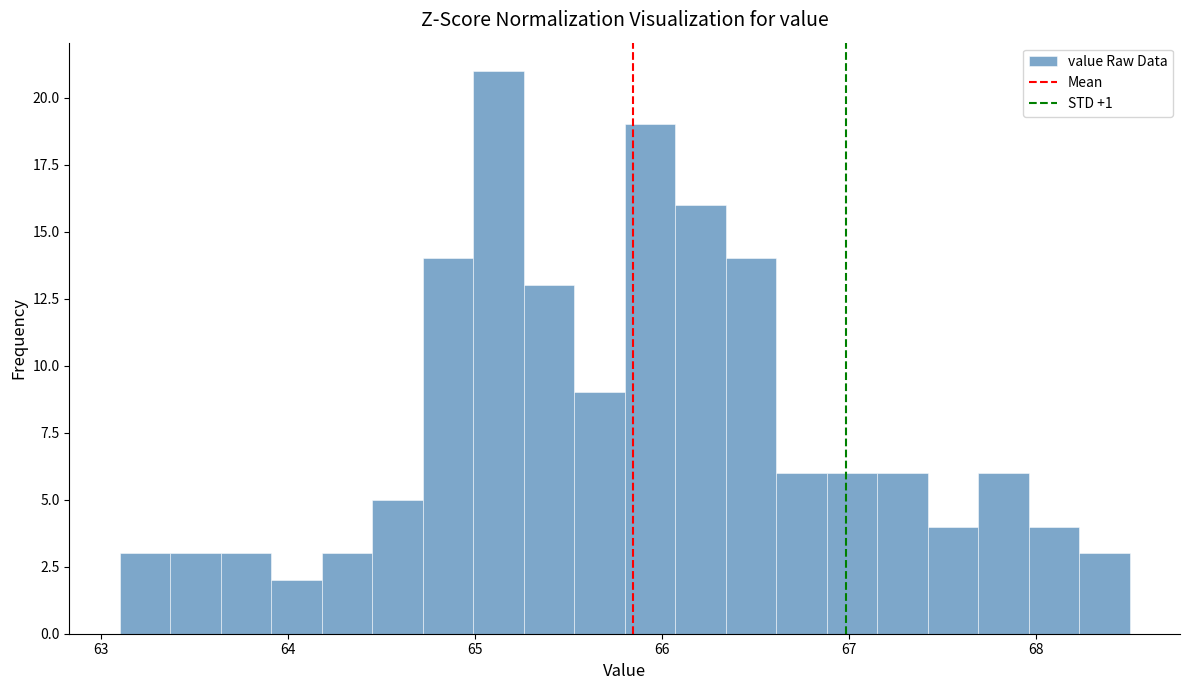

Around what value on the x-axis is the tallest bar? Give the approximate position of its centre, as read against the axis.

65.1